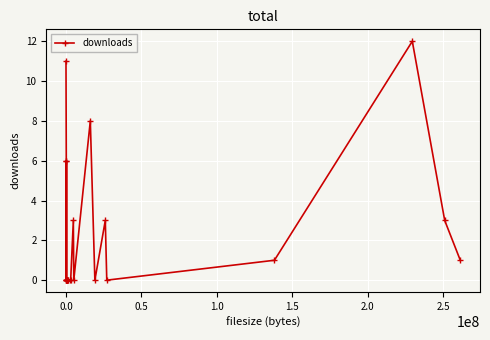

What is the greatest value displayed?

12